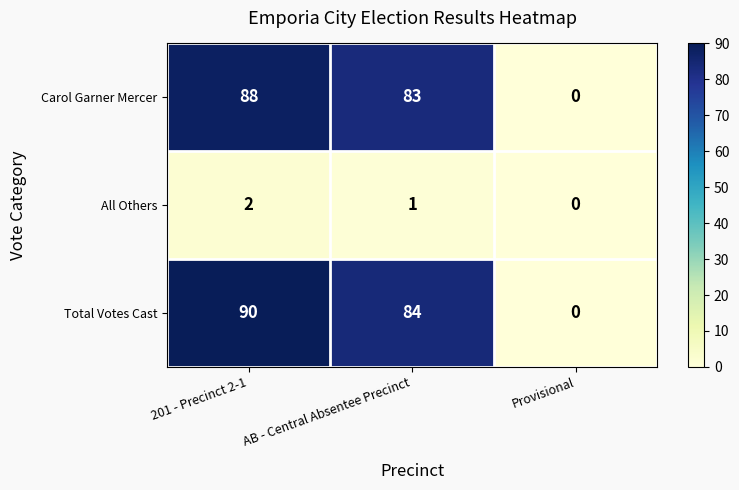

What is the total value across all series at AB - Central Absentee Precinct?

168